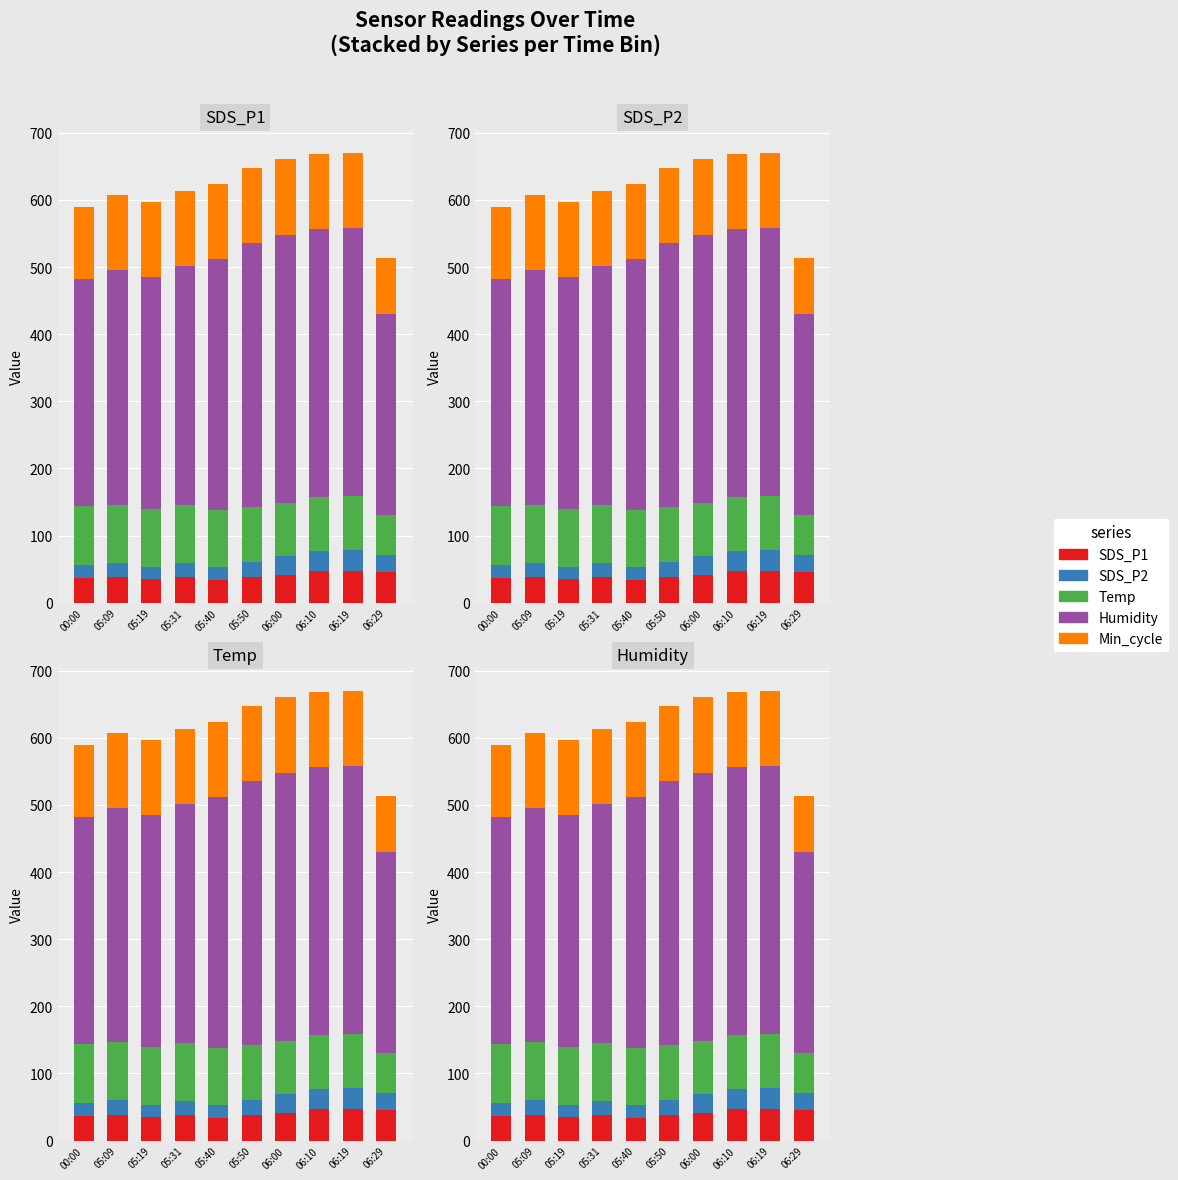

Between 00:00 and 05:40, which series saw the biggest shift?

Humidity